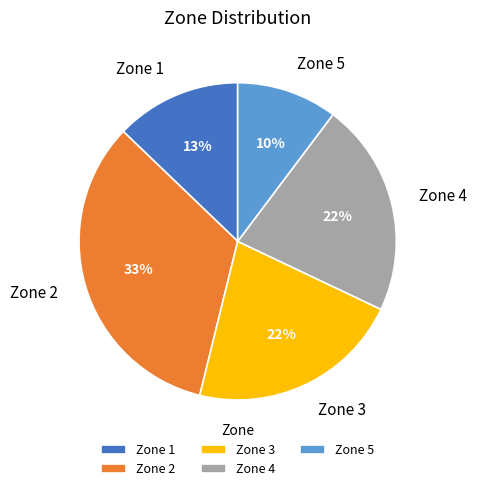

True or false: Zone 5 accounts for 20% of the total.

False